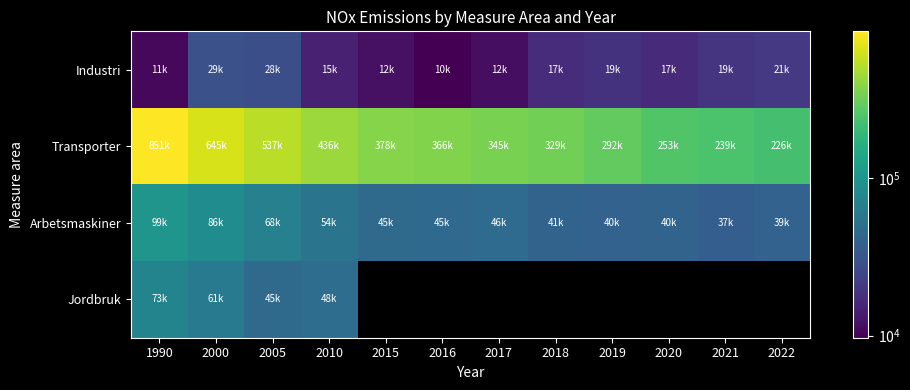

What is the difference between the maximum and second lowest values in the Transporter series?

611834.7